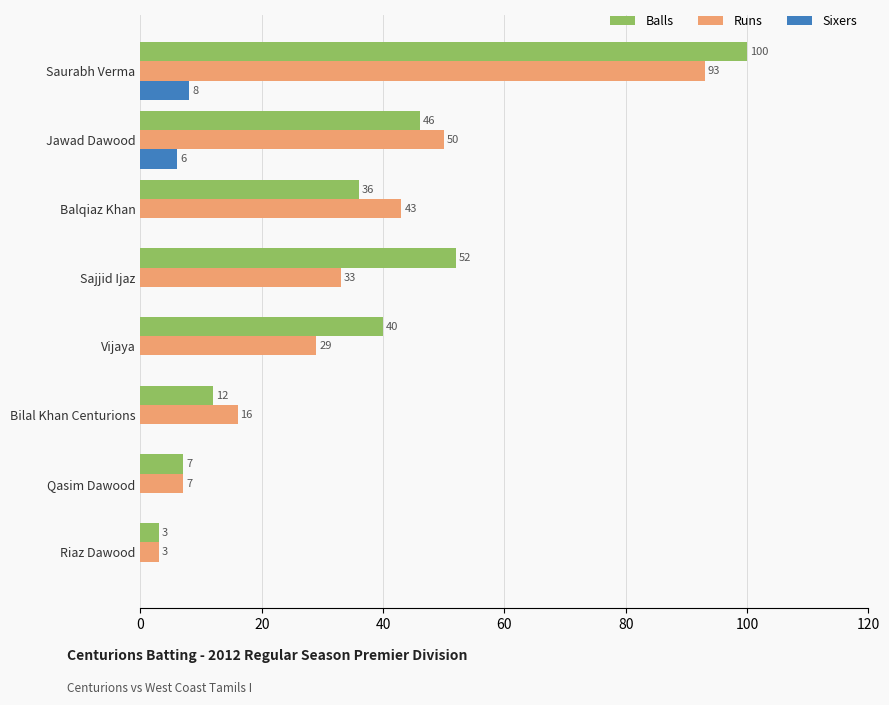

Which series changed the most between Qasim Dawood and Jawad Dawood?

Runs